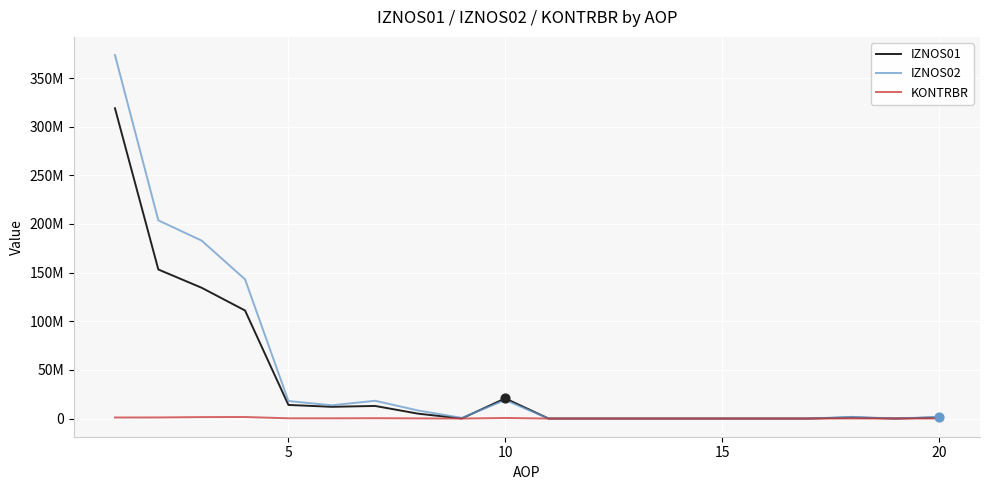

What are all the series names shown in the legend?

IZNOS01, IZNOS02, KONTRBR